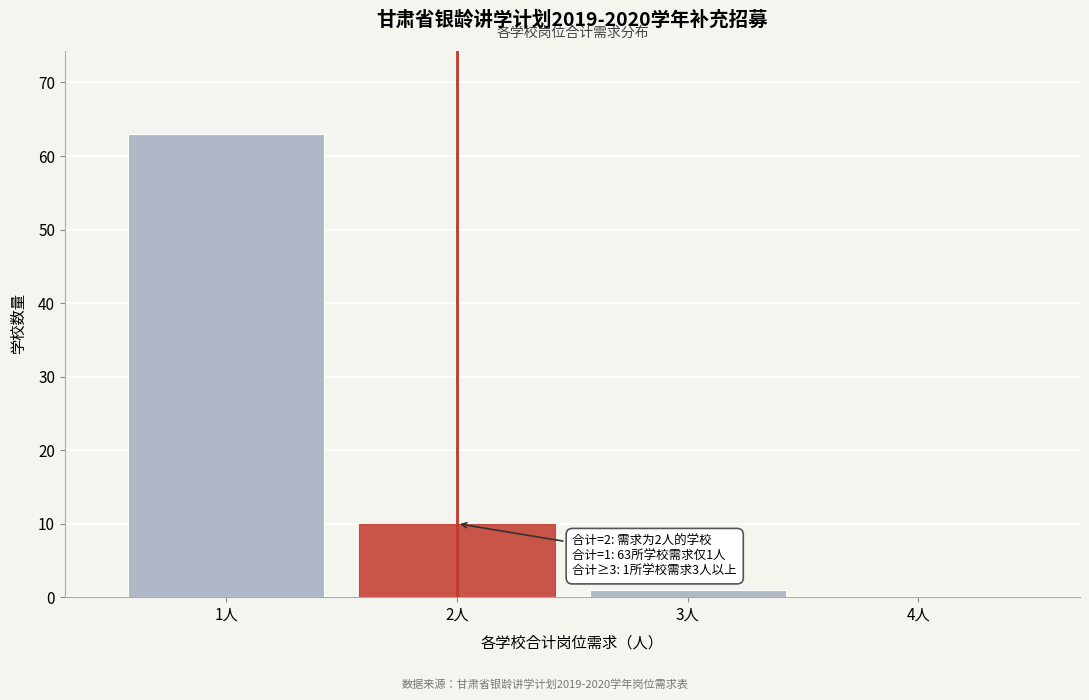

Which range on the x-axis has the tallest bar?

0.5 to 1.5